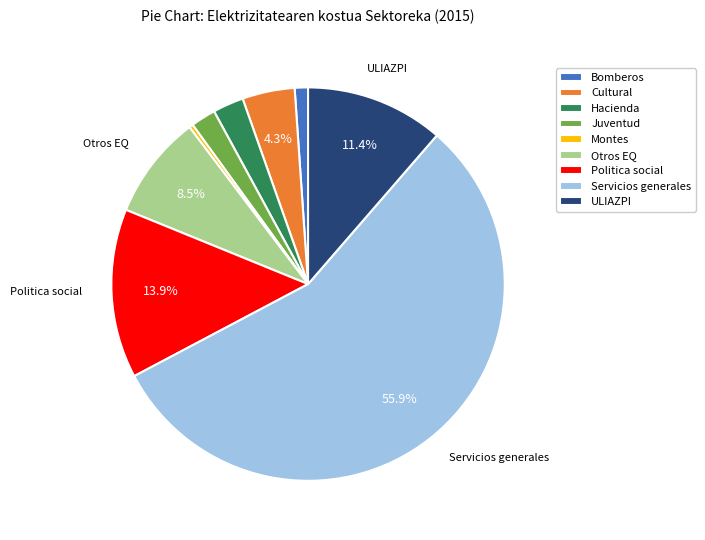

Between Montes and Bomberos, which is larger?

Bomberos